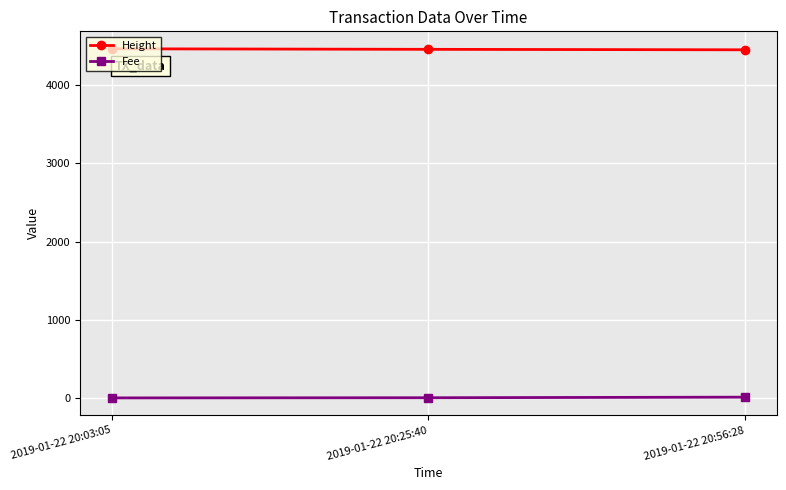

True or false: Fee has a value of 0.1 at 2019-01-22 20:03:05.

True